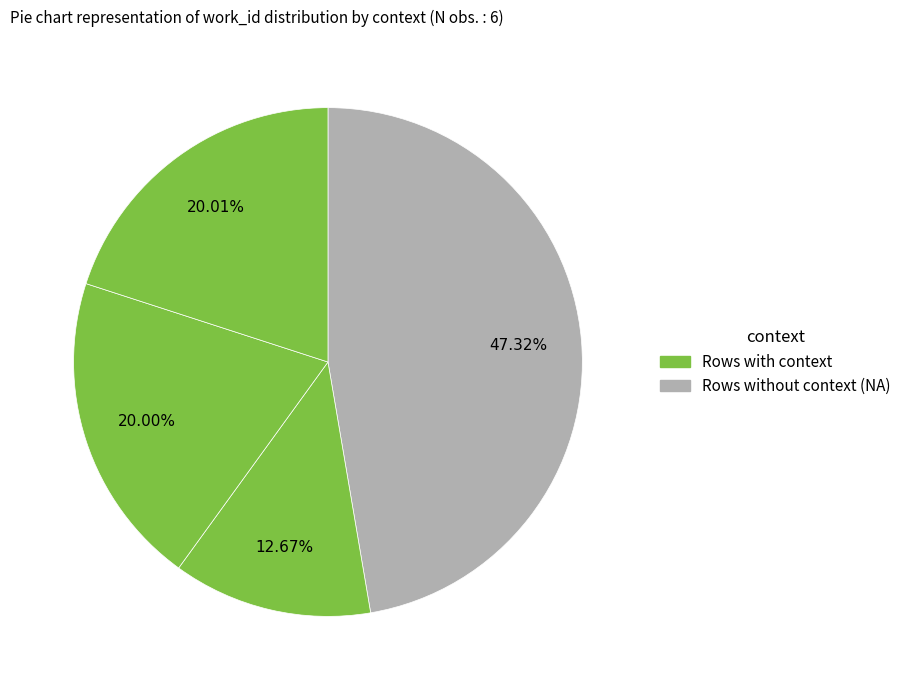

How many slices are in this pie chart?

4